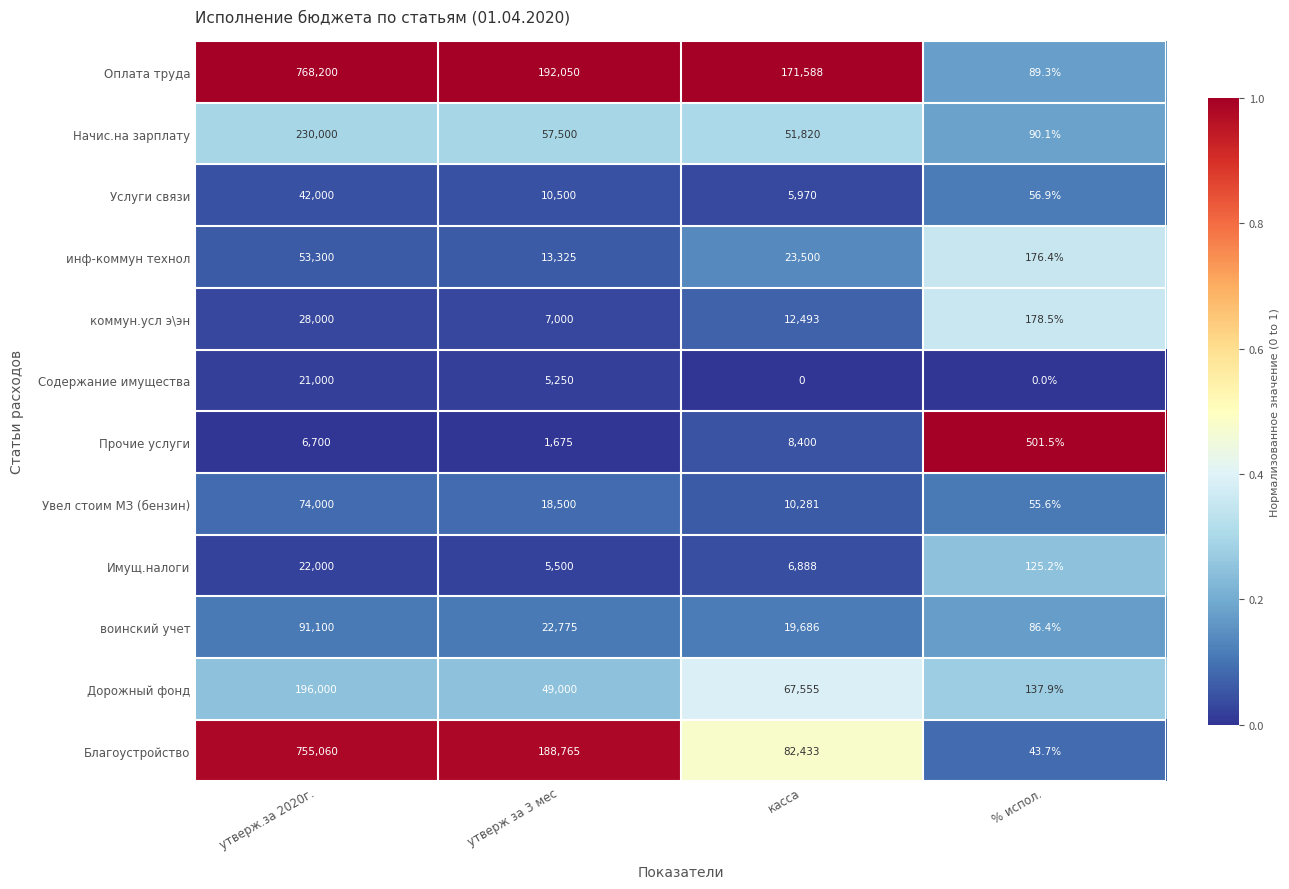

Which series has the largest range (max minus min)?

Оплата труда